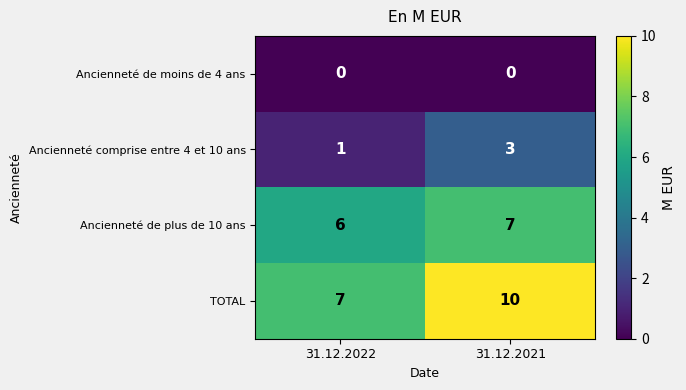

Which series has the largest total across all categories?

TOTAL